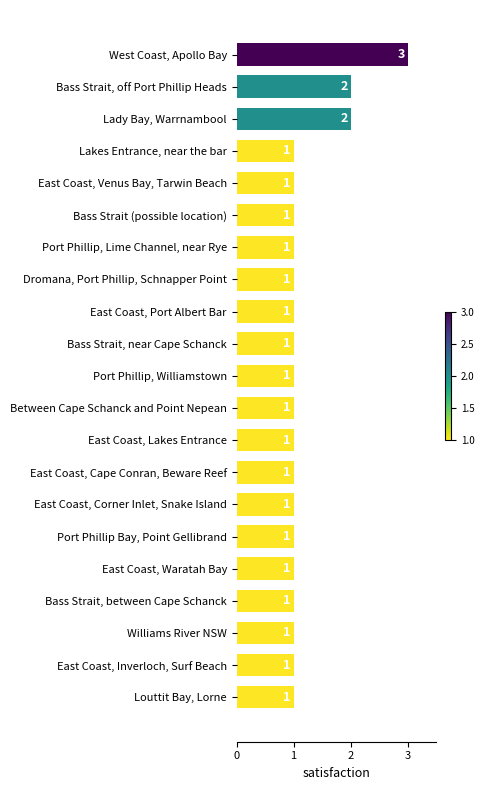

What is the ratio of the value at East Coast, Inverloch, Surf Beach to the value at Bass Strait, near Cape Schanck?

1.0